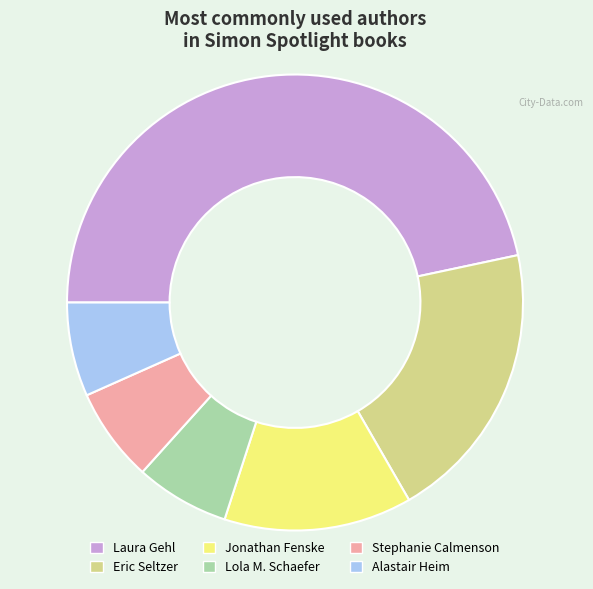

Is the sum of Alastair Heim and Eric Seltzer greater than half?

No